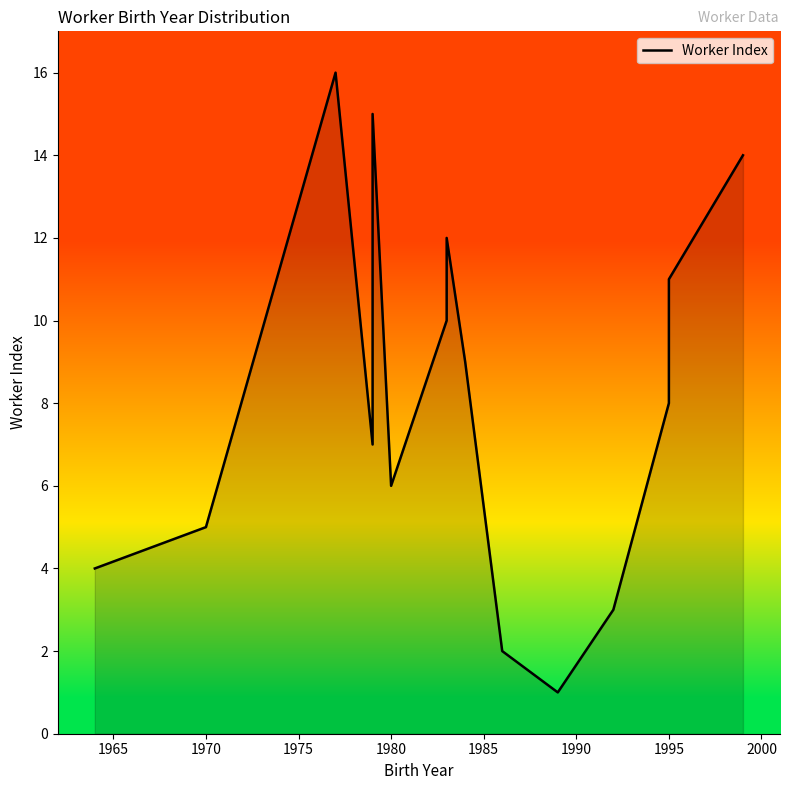

What position from the left is 1990?

7